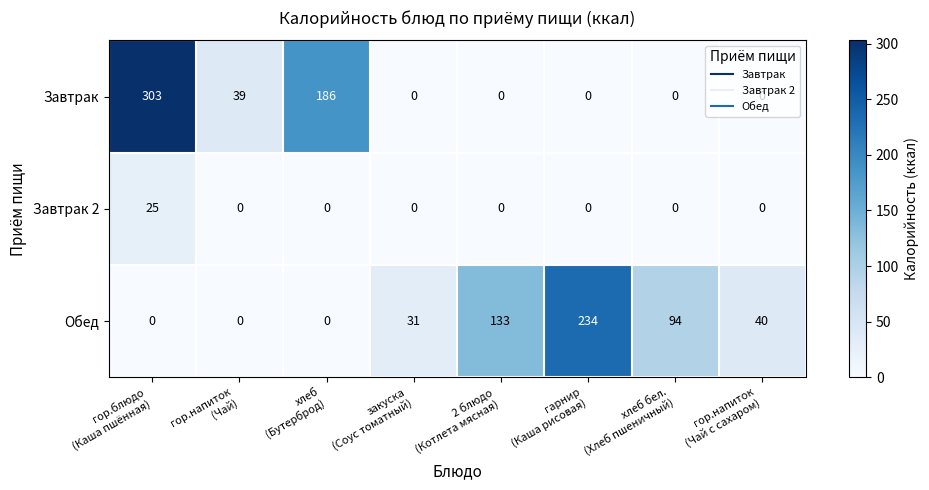

At which category is the sum across all series the highest?

гор.блюдо
(Каша пшённая)